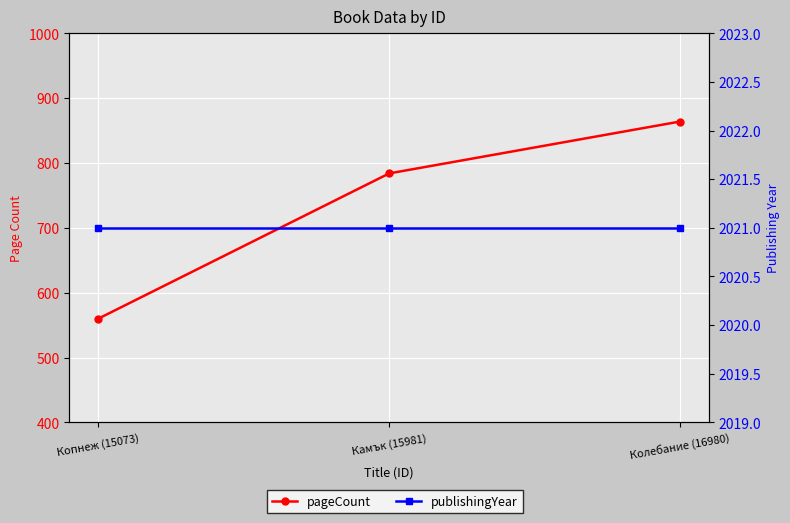

What is the maximum value for pageCount?

864